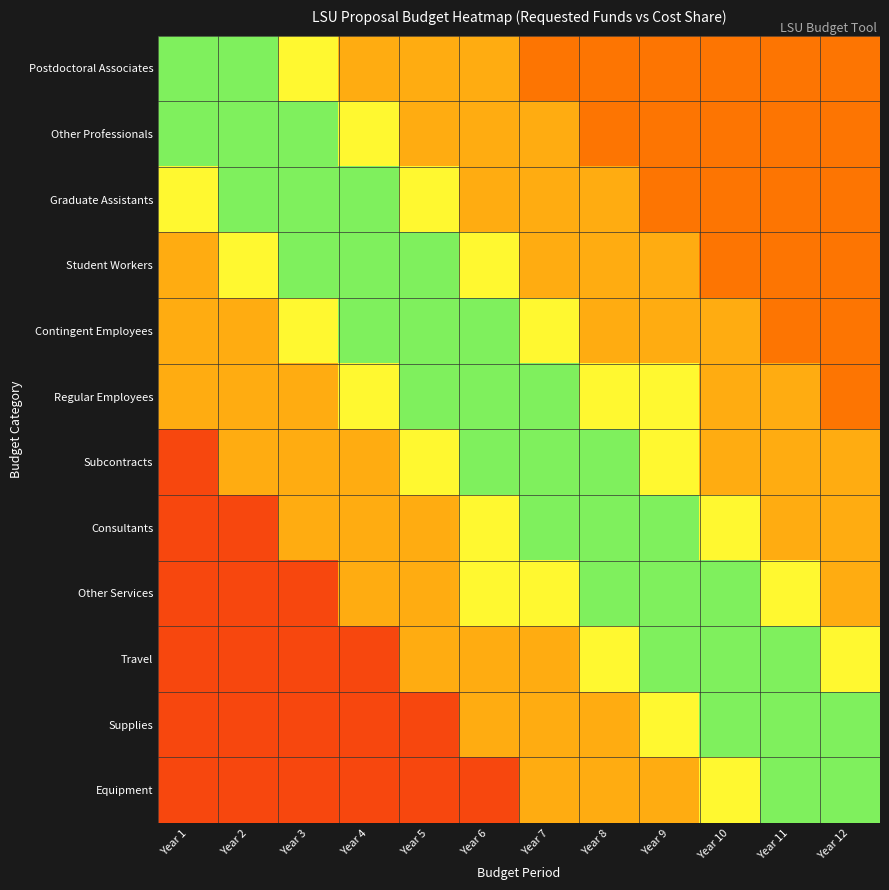

Reading left to right, transcribe all the data shown in this chart.

Postdoctoral Associates: Year 1=0.8	Year 2=0.8	Year 3=0.7	Year 4=0.5	Year 5=0.5	Year 6=0.5	Year 7=0.3	Year 8=0.3	Year 9=0.3	Year 10=0.3	Year 11=0.3	Year 12=0.3
Other Professionals: Year 1=0.8	Year 2=0.8	Year 3=0.8	Year 4=0.7	Year 5=0.5	Year 6=0.5	Year 7=0.5	Year 8=0.3	Year 9=0.3	Year 10=0.3	Year 11=0.3	Year 12=0.3
Graduate Assistants: Year 1=0.7	Year 2=0.8	Year 3=0.8	Year 4=0.8	Year 5=0.7	Year 6=0.5	Year 7=0.5	Year 8=0.5	Year 9=0.3	Year 10=0.3	Year 11=0.3	Year 12=0.3
Student Workers: Year 1=0.5	Year 2=0.7	Year 3=0.8	Year 4=0.8	Year 5=0.8	Year 6=0.7	Year 7=0.5	Year 8=0.5	Year 9=0.5	Year 10=0.3	Year 11=0.3	Year 12=0.3
Contingent Employees: Year 1=0.5	Year 2=0.5	Year 3=0.7	Year 4=0.8	Year 5=0.8	Year 6=0.8	Year 7=0.7	Year 8=0.5	Year 9=0.5	Year 10=0.5	Year 11=0.3	Year 12=0.3
Regular Employees: Year 1=0.5	Year 2=0.5	Year 3=0.5	Year 4=0.7	Year 5=0.8	Year 6=0.8	Year 7=0.8	Year 8=0.7	Year 9=0.7	Year 10=0.5	Year 11=0.5	Year 12=0.3
Subcontracts: Year 1=0.1	Year 2=0.5	Year 3=0.5	Year 4=0.5	Year 5=0.7	Year 6=0.8	Year 7=0.8	Year 8=0.8	Year 9=0.7	Year 10=0.5	Year 11=0.5	Year 12=0.5
Consultants: Year 1=0.1	Year 2=0.1	Year 3=0.5	Year 4=0.5	Year 5=0.5	Year 6=0.7	Year 7=0.8	Year 8=0.8	Year 9=0.8	Year 10=0.7	Year 11=0.5	Year 12=0.5
Other Services: Year 1=0.1	Year 2=0.1	Year 3=0.1	Year 4=0.5	Year 5=0.5	Year 6=0.7	Year 7=0.7	Year 8=0.8	Year 9=0.8	Year 10=0.8	Year 11=0.7	Year 12=0.5
Travel: Year 1=0.1	Year 2=0.1	Year 3=0.1	Year 4=0.1	Year 5=0.5	Year 6=0.5	Year 7=0.5	Year 8=0.7	Year 9=0.8	Year 10=0.8	Year 11=0.8	Year 12=0.7
Supplies: Year 1=0.1	Year 2=0.1	Year 3=0.1	Year 4=0.1	Year 5=0.1	Year 6=0.5	Year 7=0.5	Year 8=0.5	Year 9=0.7	Year 10=0.8	Year 11=0.8	Year 12=0.8
Equipment: Year 1=0.1	Year 2=0.1	Year 3=0.1	Year 4=0.1	Year 5=0.1	Year 6=0.1	Year 7=0.5	Year 8=0.5	Year 9=0.5	Year 10=0.7	Year 11=0.8	Year 12=0.8